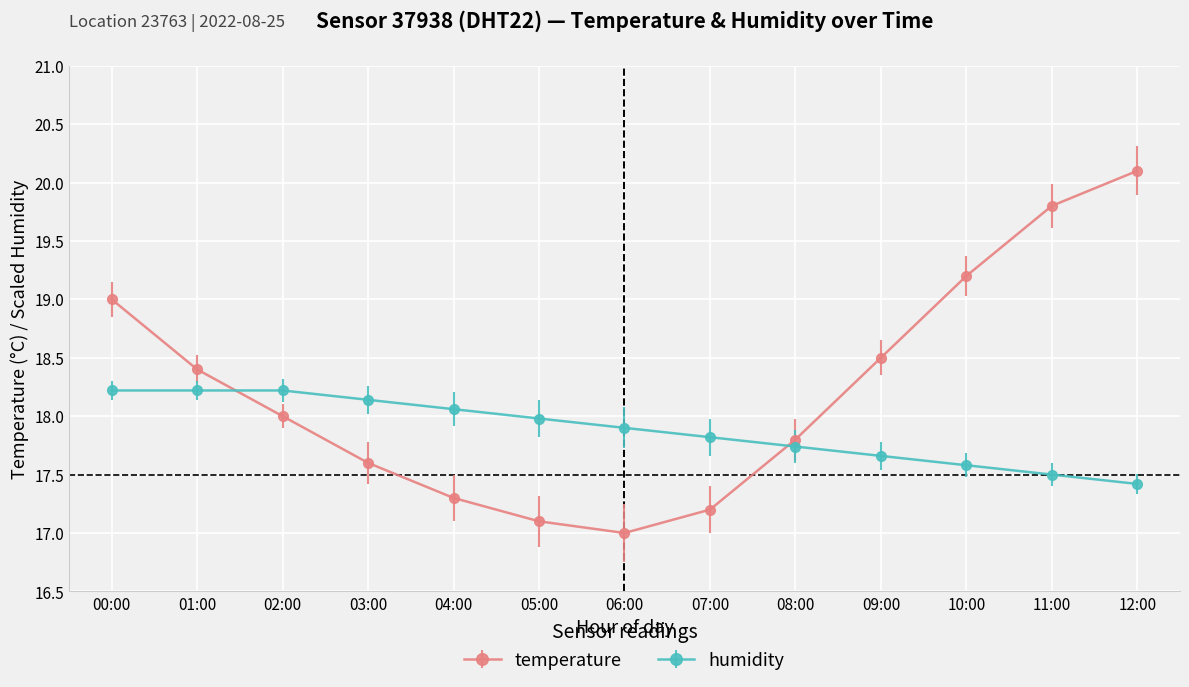

What is the label of the 5th point from the left?

04:00